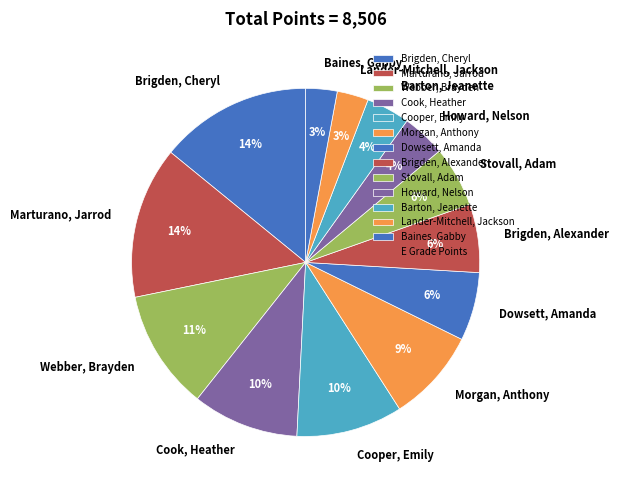

What is the ratio of the value at Baines, Gabby to the value at Cooper, Emily?

0.3